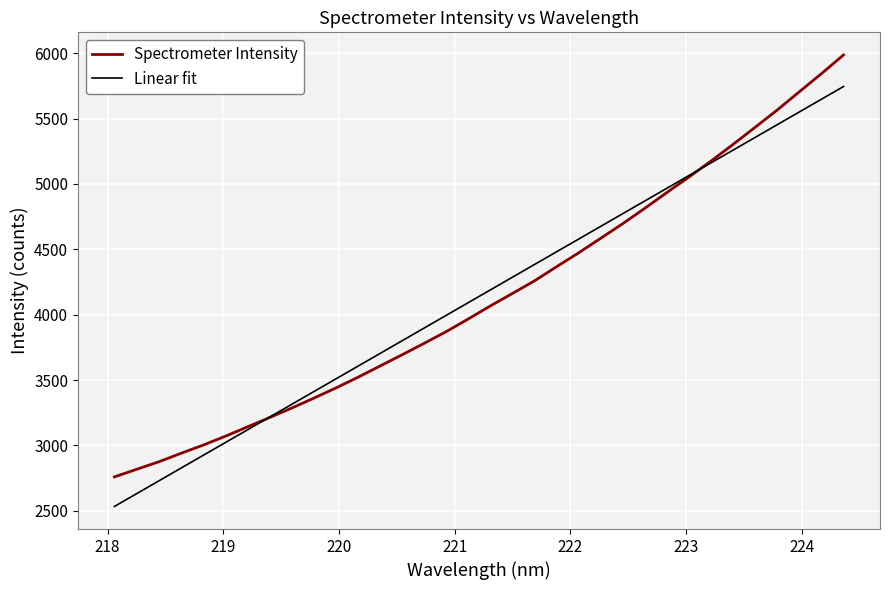

Which series has the widest spread of values?

Spectrometer Intensity